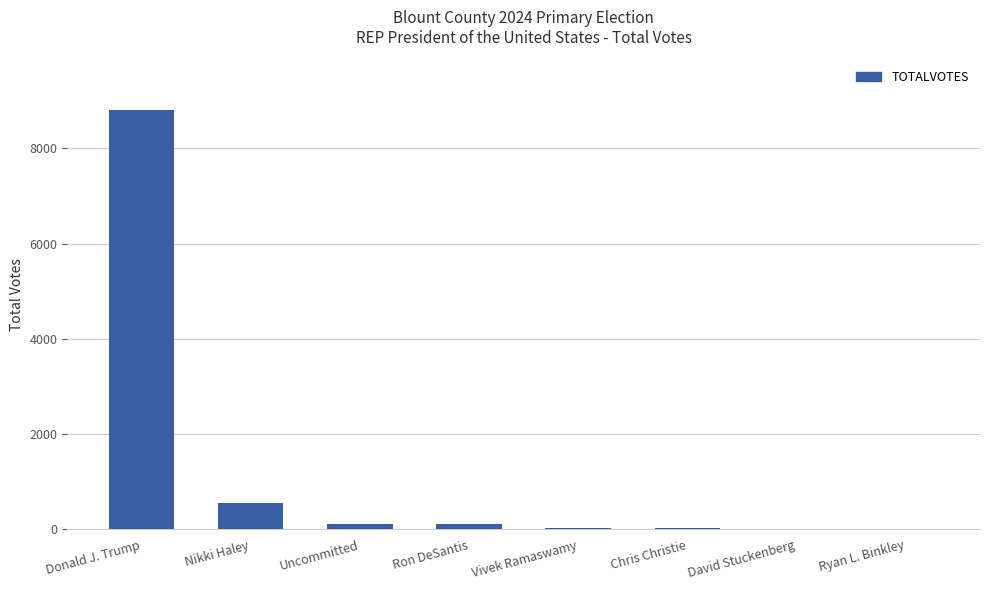

What is the ratio of the value at Donald J. Trump to the value at Nikki Haley?

15.9